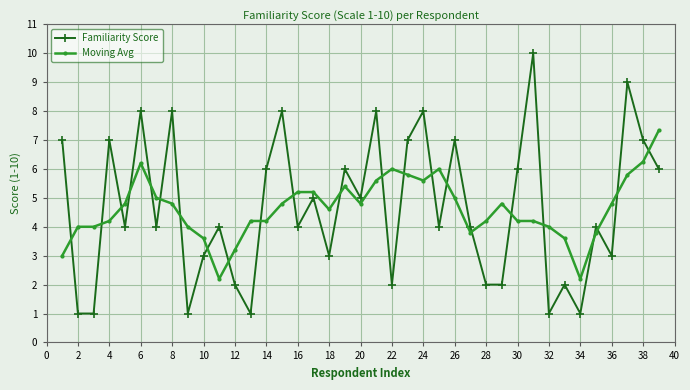

Rank the series by their maximum value, from lowest to highest.

Moving Avg, Familiarity Score